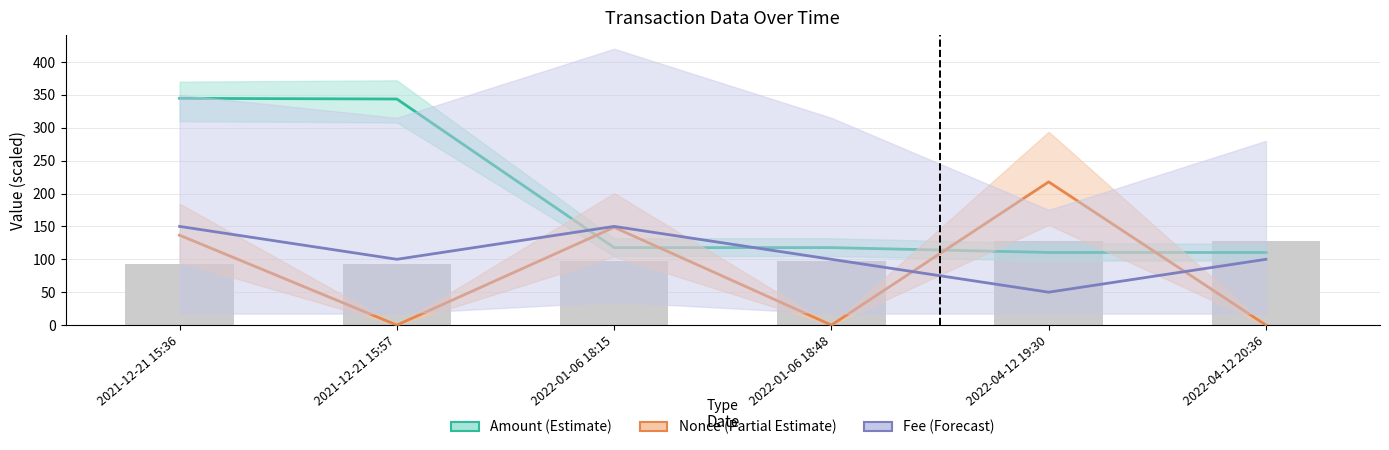

Are the bars grouped side by side (vs. stacked)?

Yes